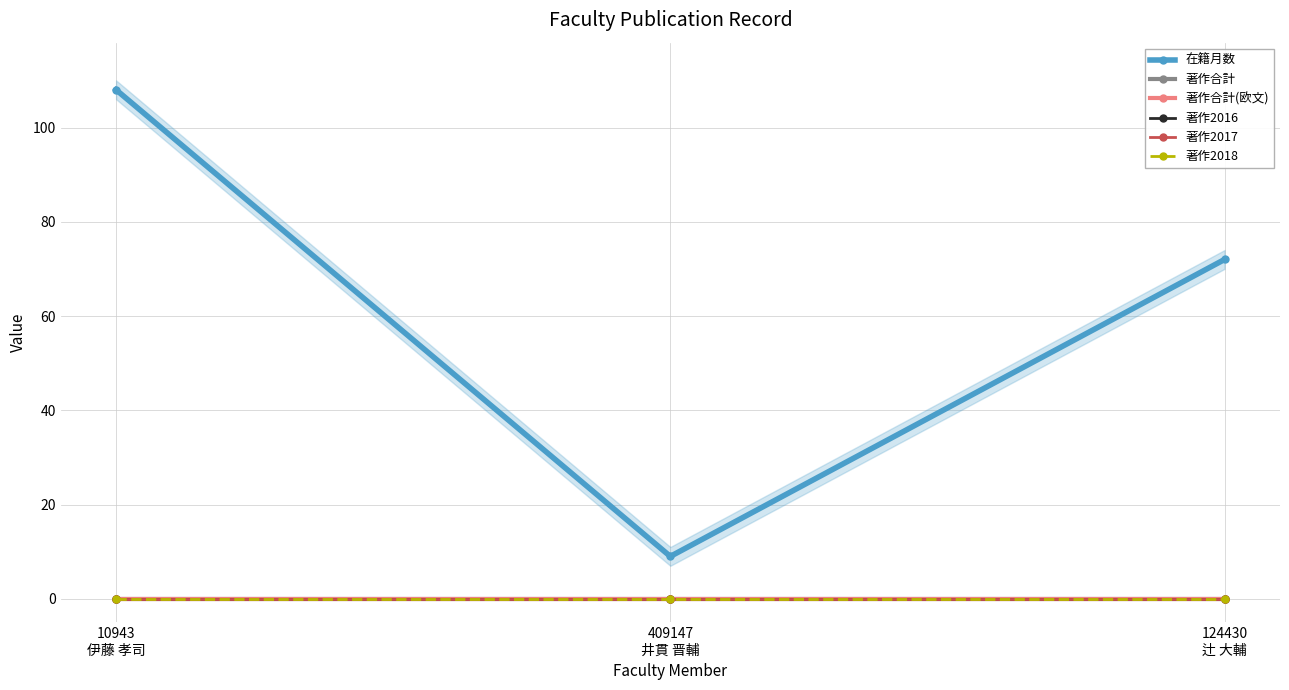

What is the label of the 1st point from the left?

10943
伊藤 孝司